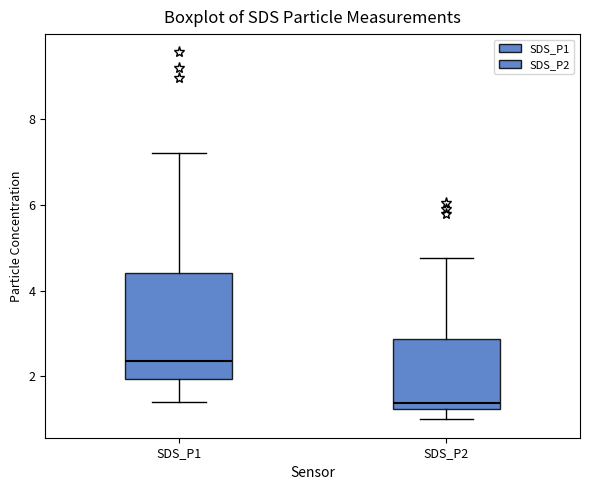

Which box is the tallest, from its lower edge to its upper edge?

SDS_P1